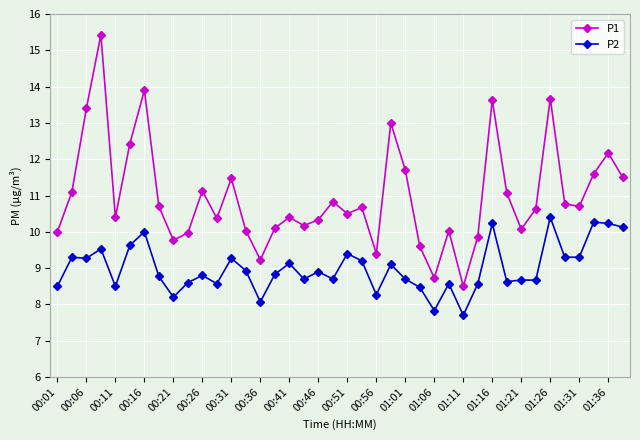

Which series has the largest total across all categories?

P1